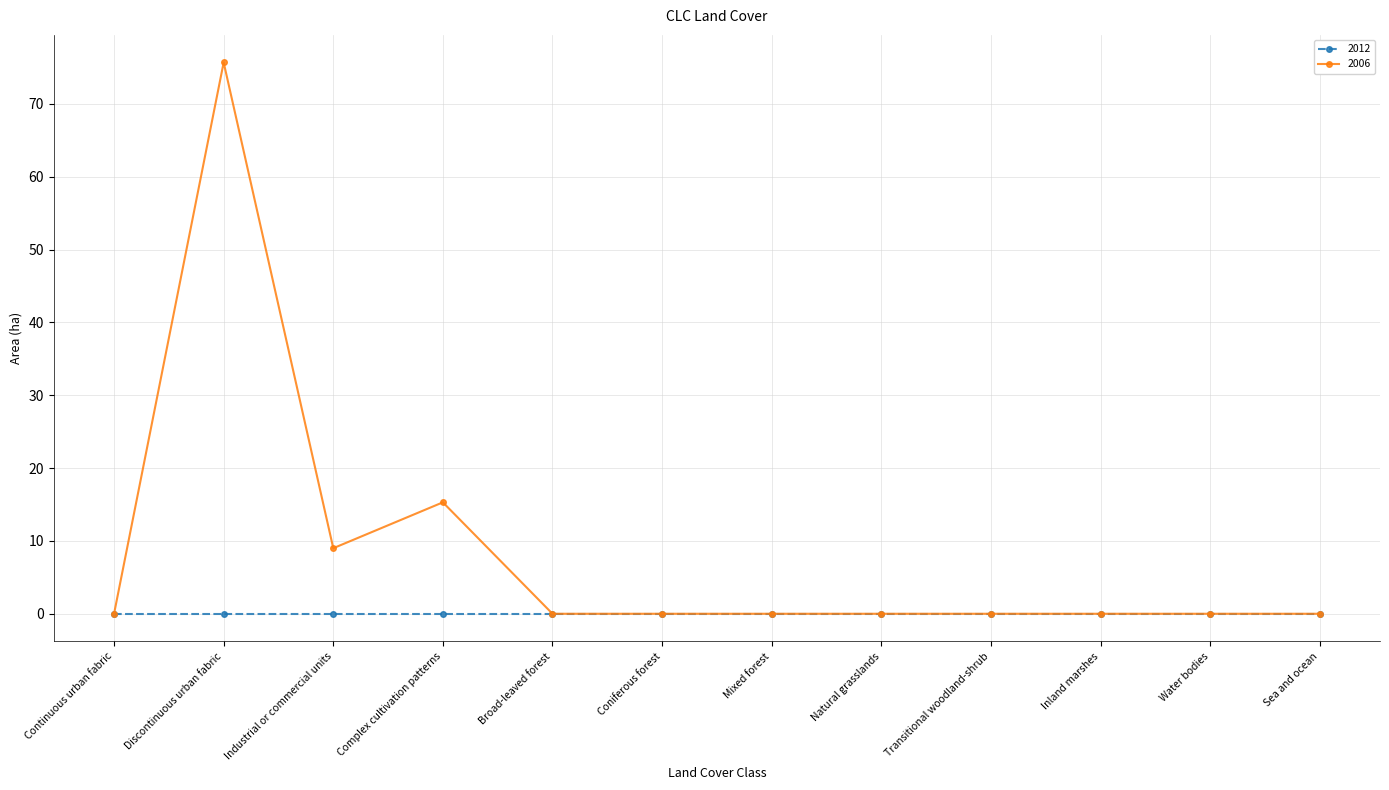

Reading left to right, what are all the values shown in this chart?

2012: 0.0	0.0	0.0	0.0	0.0	0.0	0.0	0.0	0.0	0.0	0.0	0.0
2006: 0.0	75.7	9.0	15.3	0.0	0.0	0.0	0.0	0.0	0.0	0.0	0.0